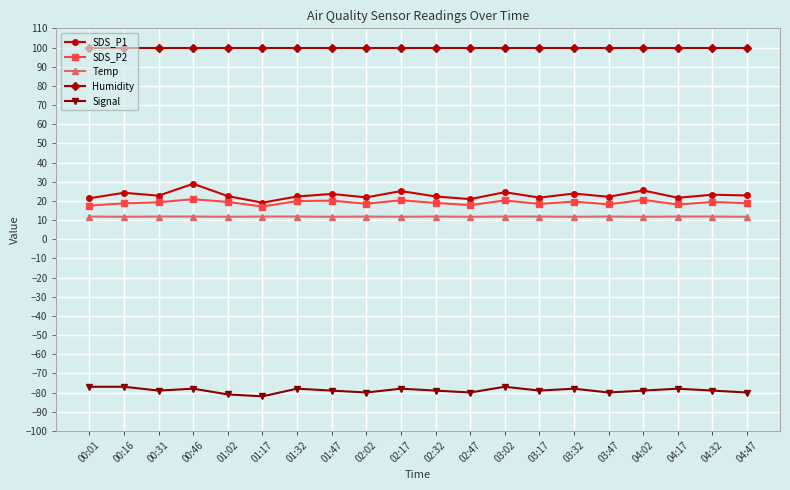

How many lines are shown in the chart?

5